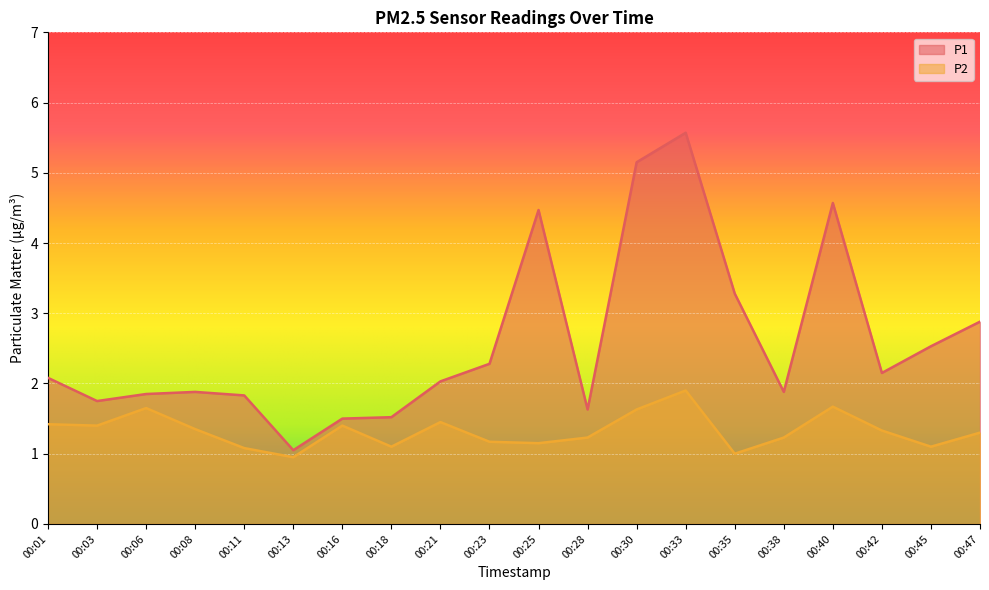

What is the maximum value for P1?

5.6